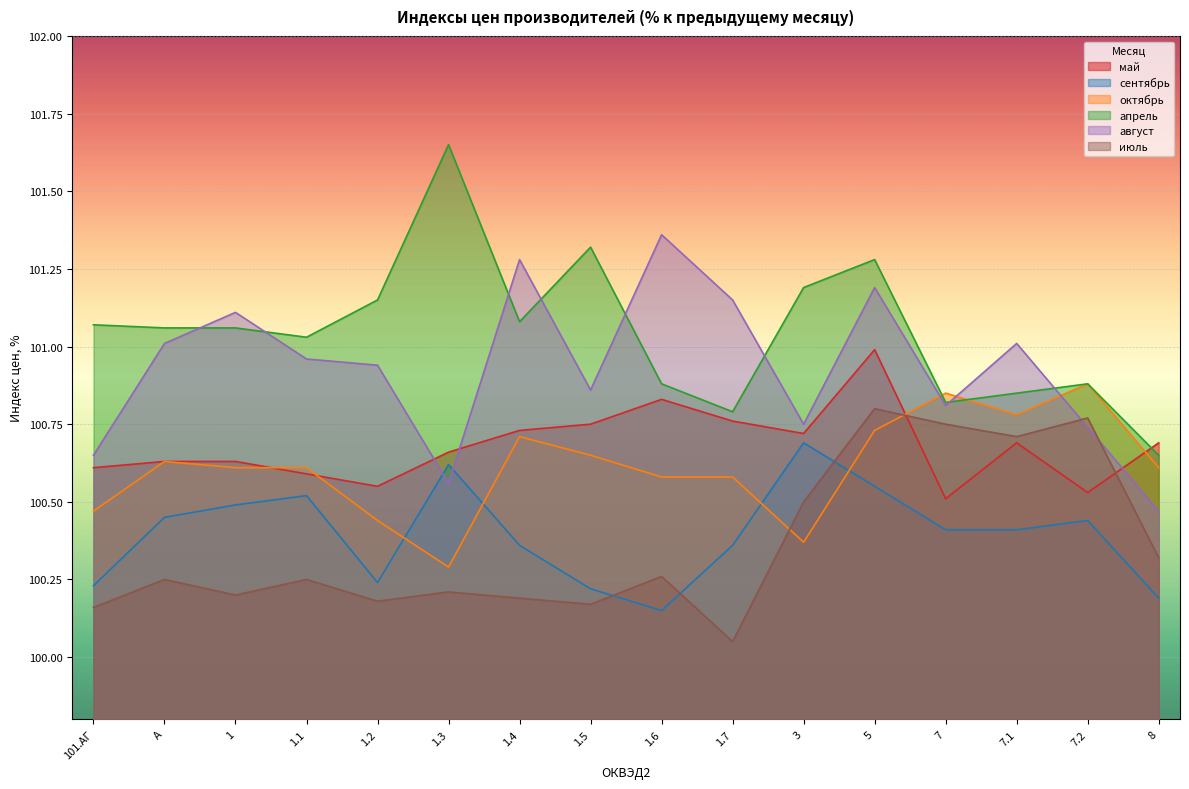

True or false: апрель has more than 1 interior local peaks.

True